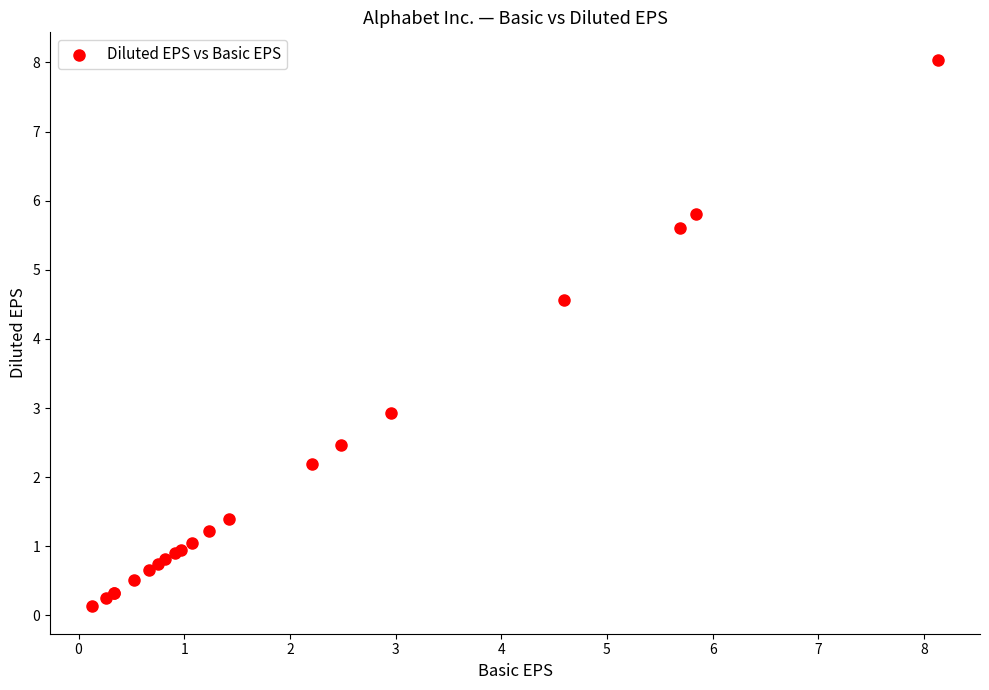

What Y value in the scatter plot is closest to 4?

4.6